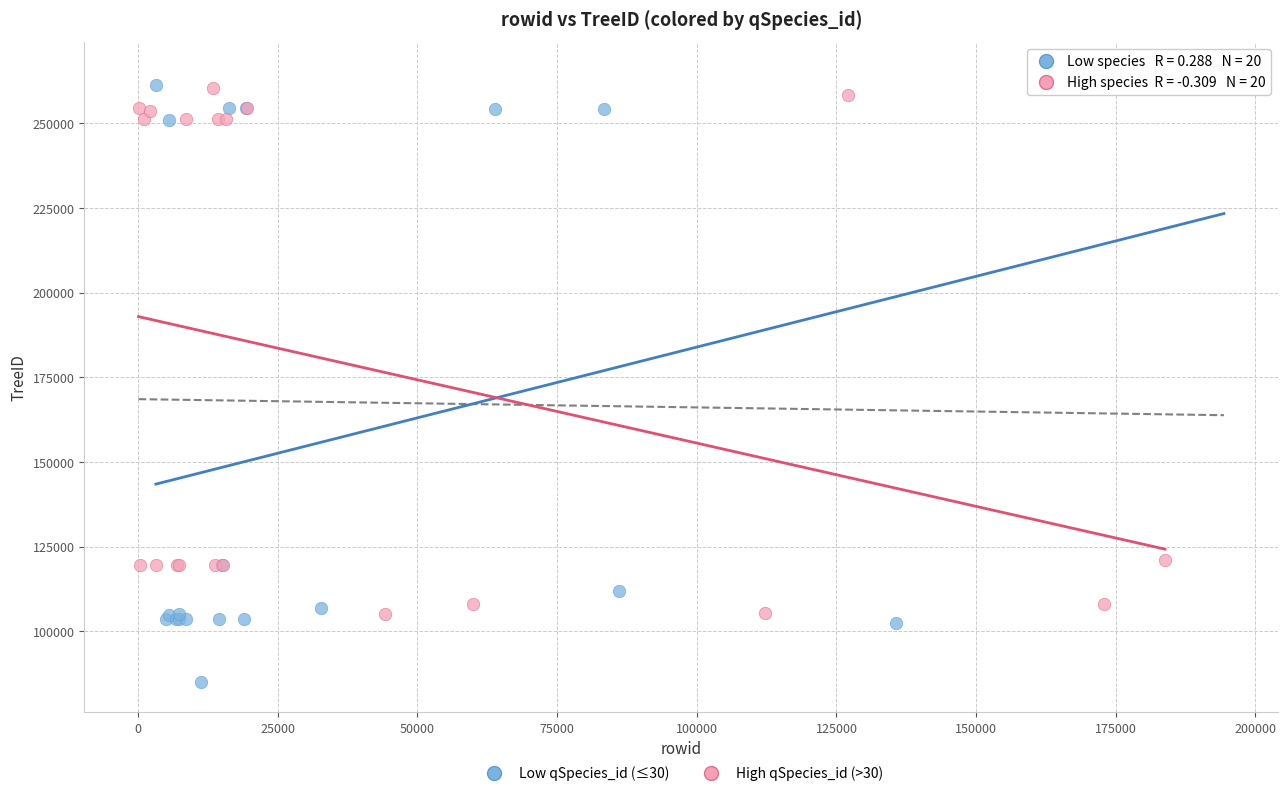

Which series has the widest spread of Y values?

Low qSpecies_id (≤30)